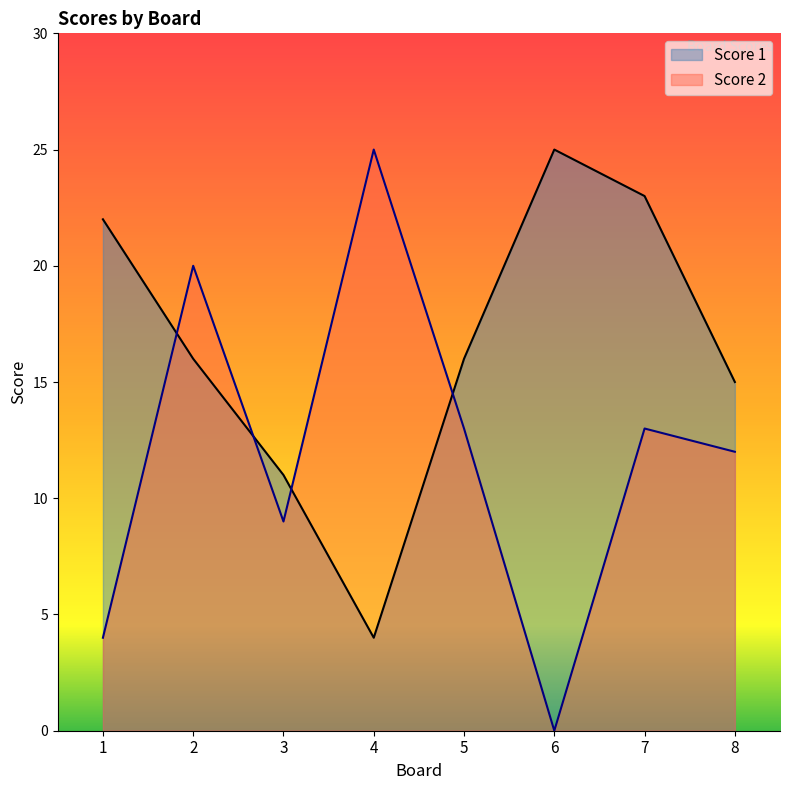

Which label corresponds to the largest value in the chart?

6